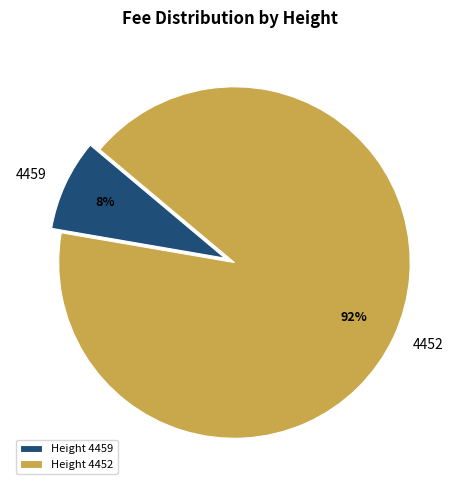

How many slices are in this pie chart?

2